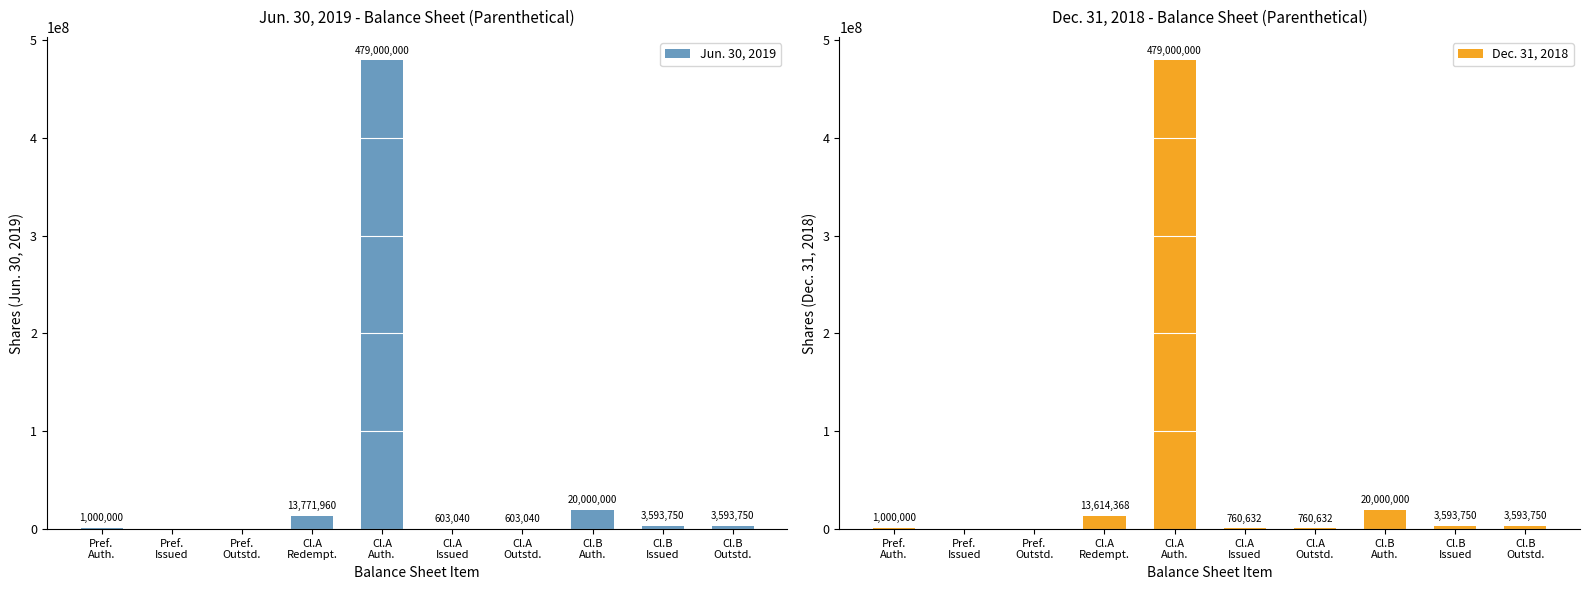

What is the sum of the Jun. 30, 2019 values at Cl.A
Redempt. and Pref.
Outstd.?

13771960